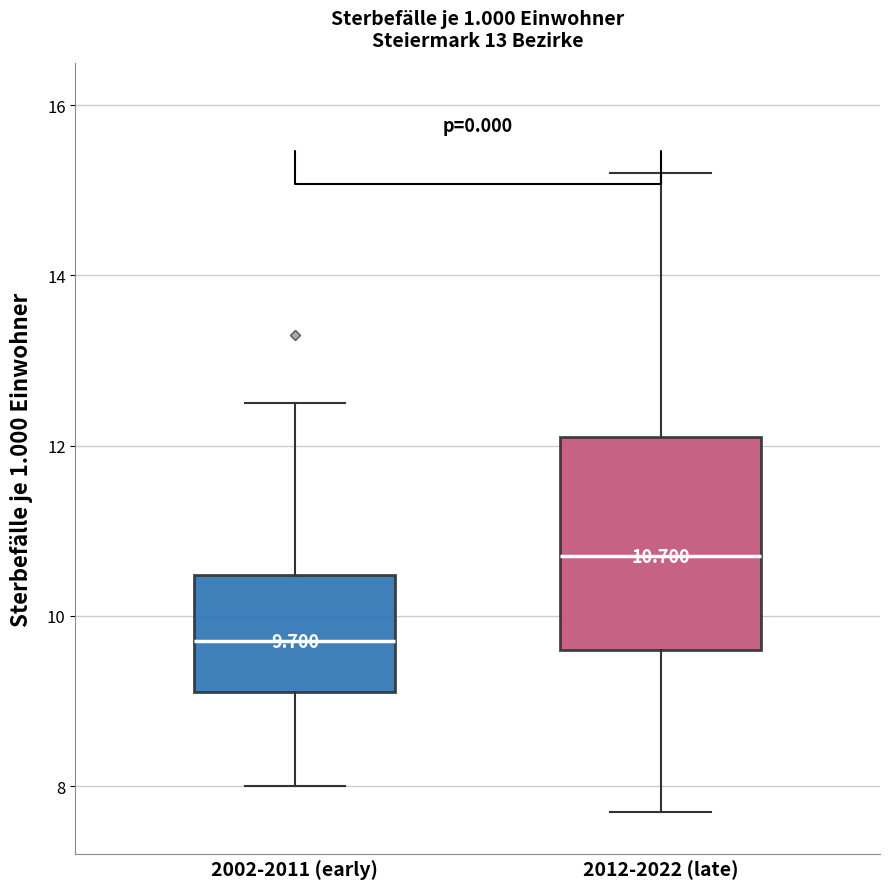

Which box is the tallest, from its lower edge to its upper edge?

2012-2022 (late)